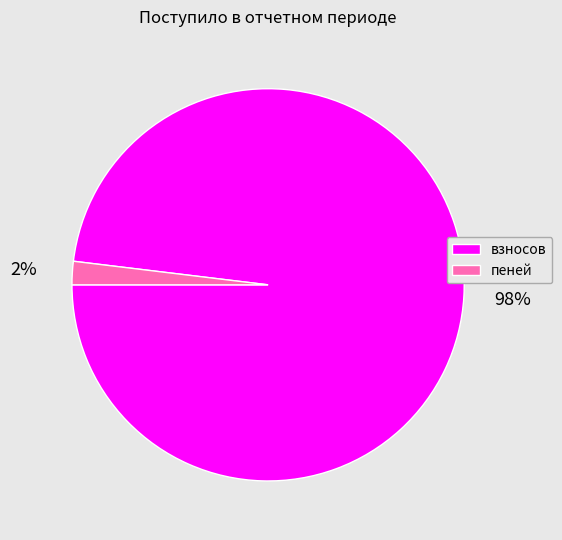

Is it true that взносов is 85% of the pie?

False